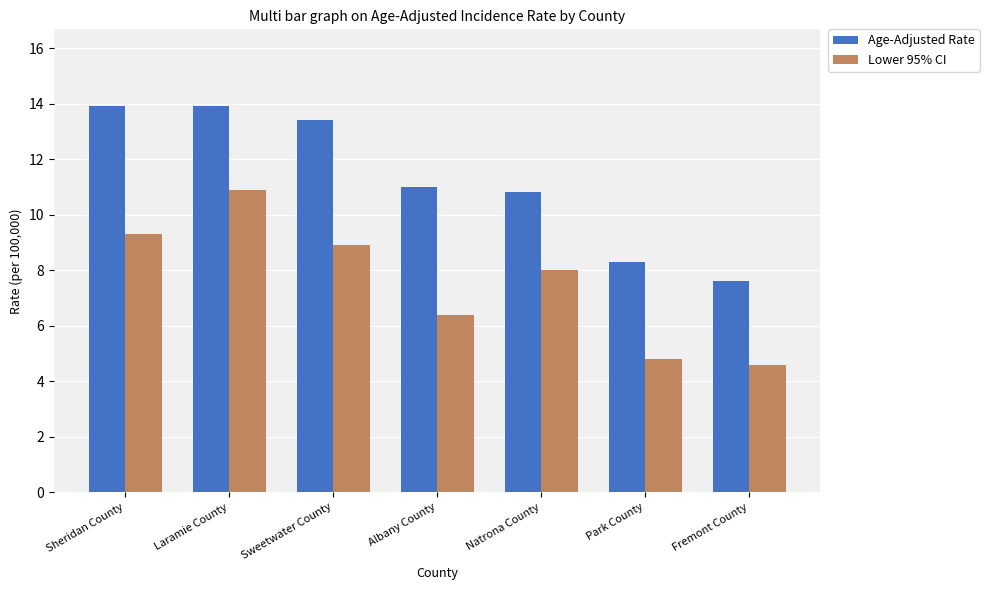

What is the value of the Lower 95% CI bar at the 2nd from the left?

10.9